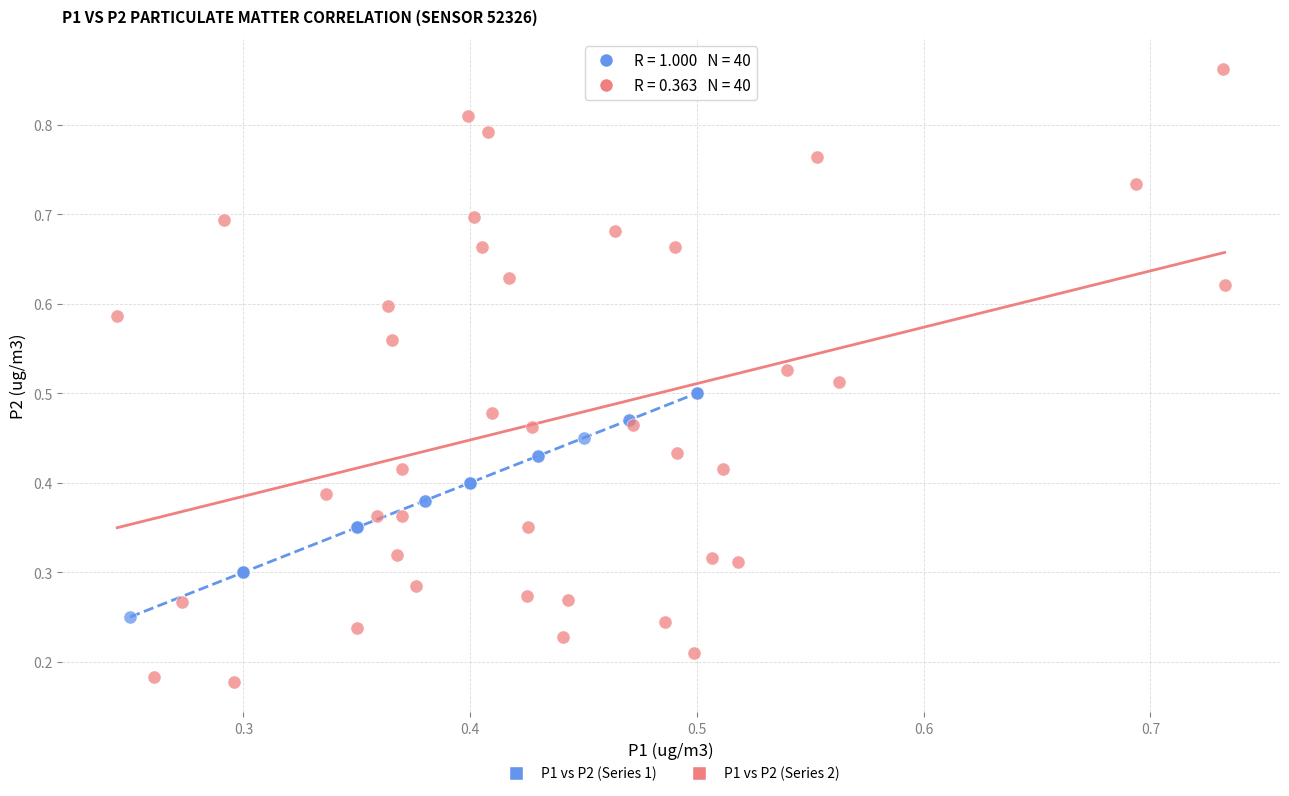

What are all the series names shown in the legend?

P1 vs P2 (Series 1), P1 vs P2 (Series 2)